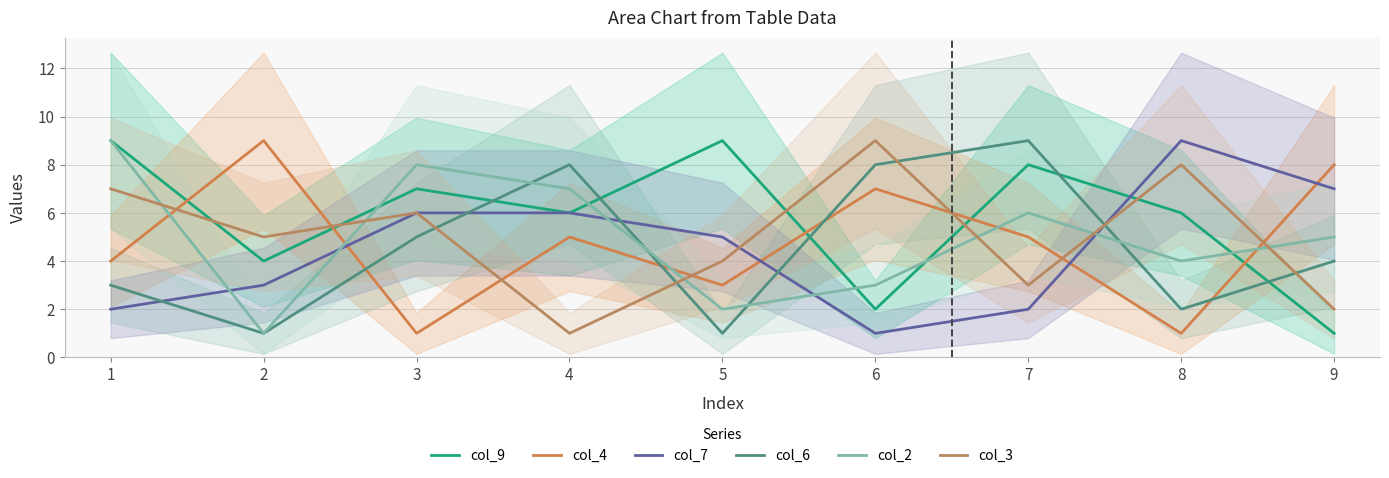

At which label does col_4 first exceed 5?

2